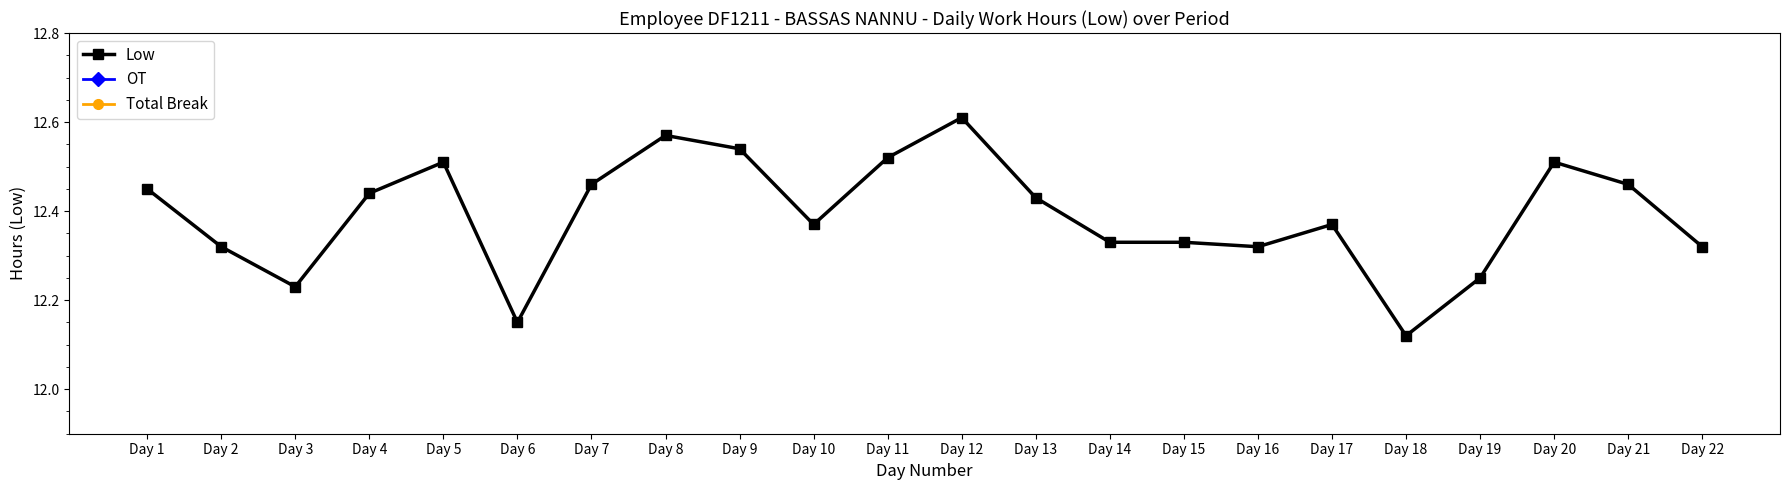

True or false: Low and Total Break intersect in this chart.

False